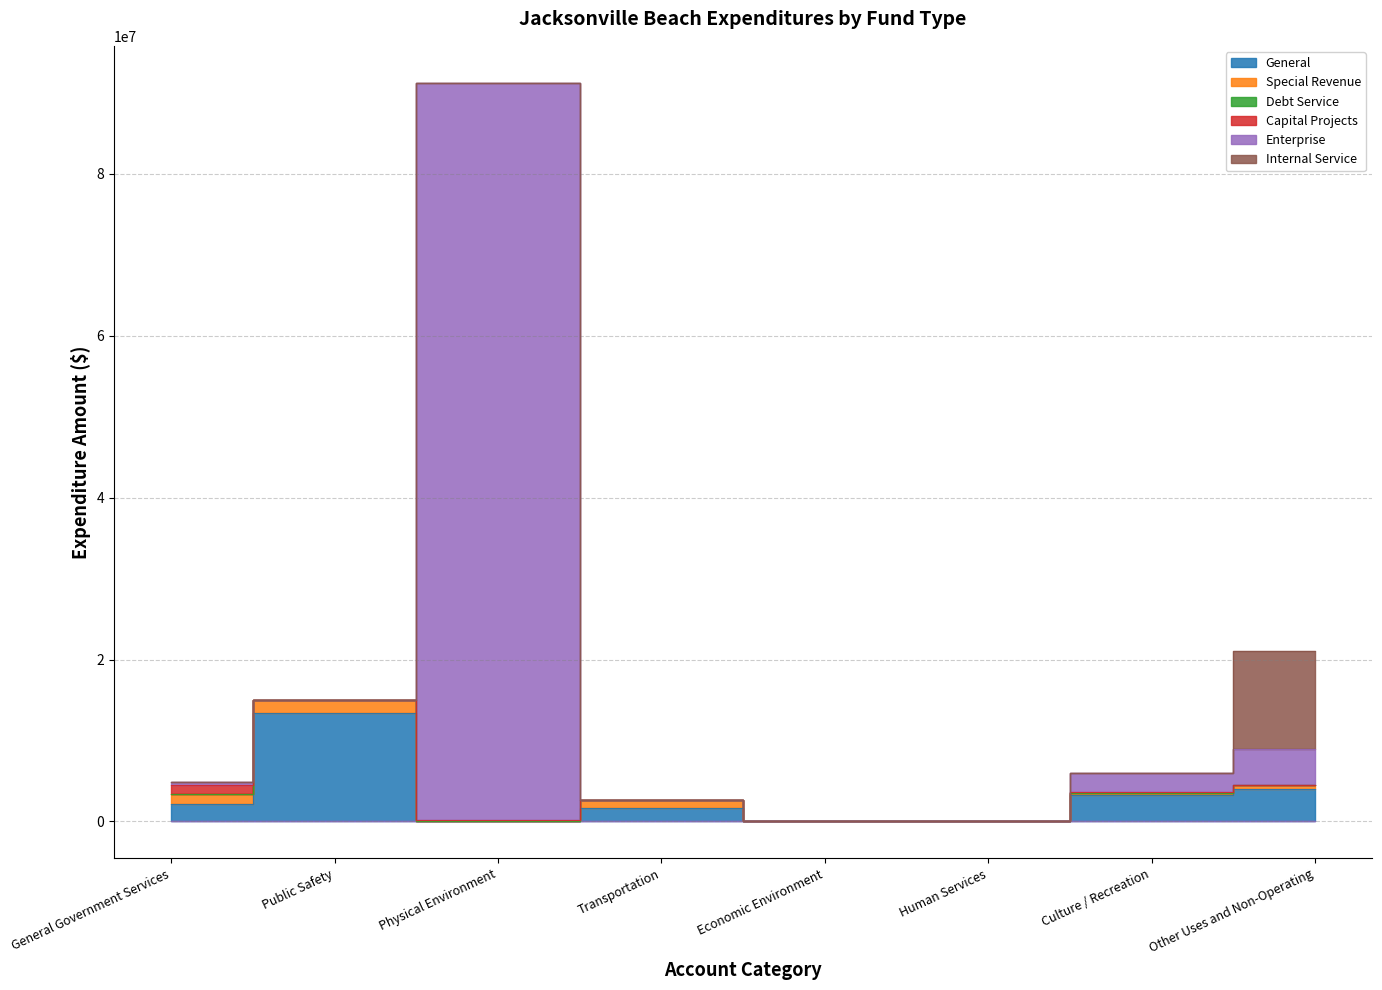

How many positive values does the Enterprise series have?

5